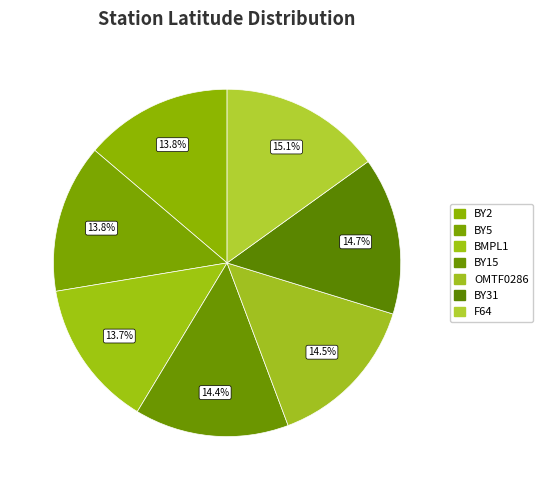

What percentage do OMTF0286 and BY5 together represent?

28.4%